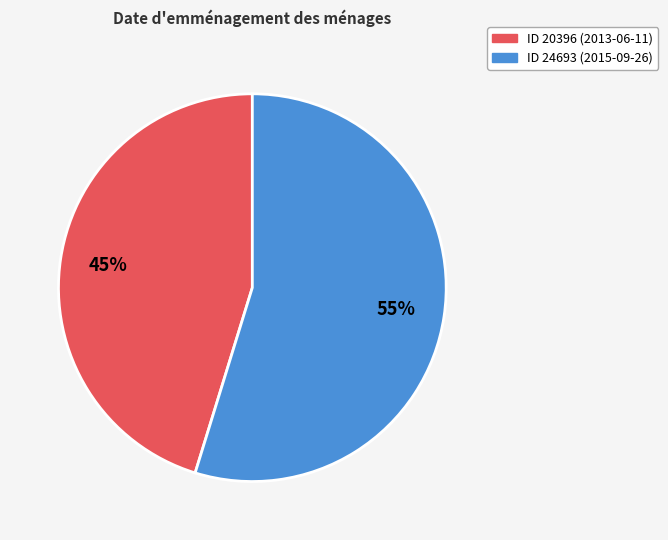

Is there any slice that represents more than half of the pie?

Yes